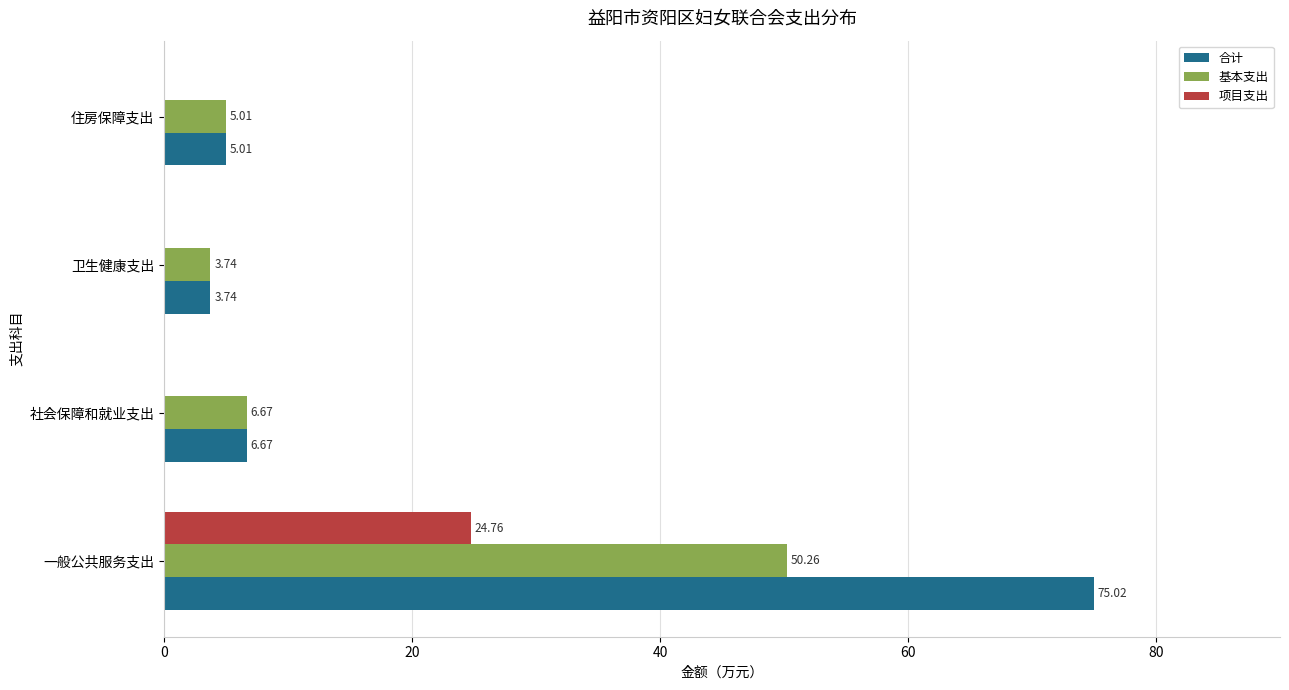

What is the sum of the 合计 values at 社会保障和就业支出 and 卫生健康支出?

10.4